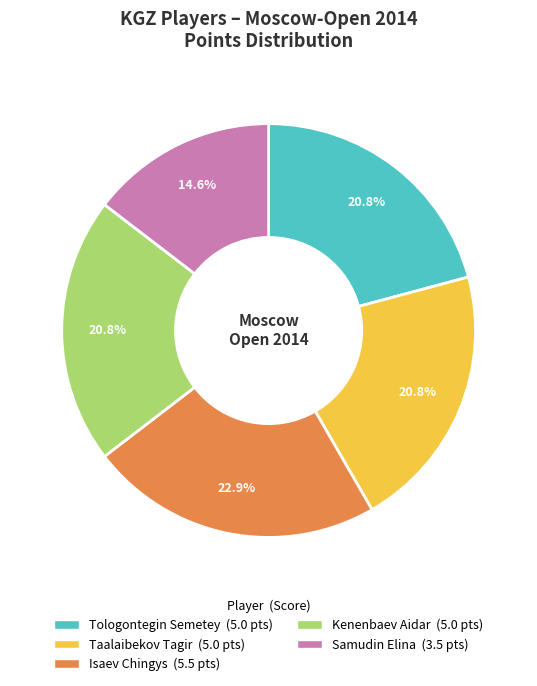

How many segments does this pie chart have?

5